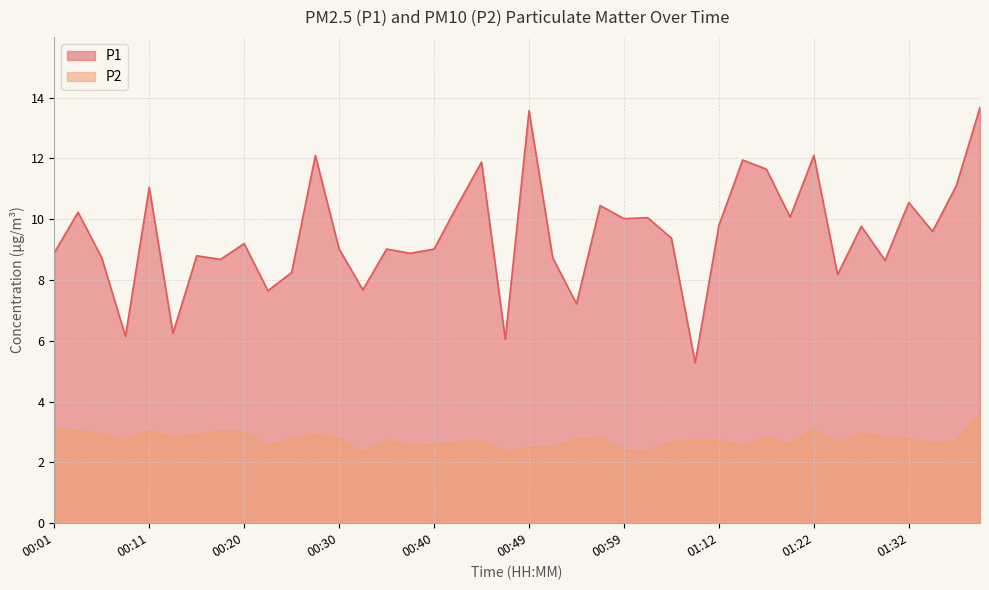

What is the value of the P1 point at the 33rd from the left?

12.1